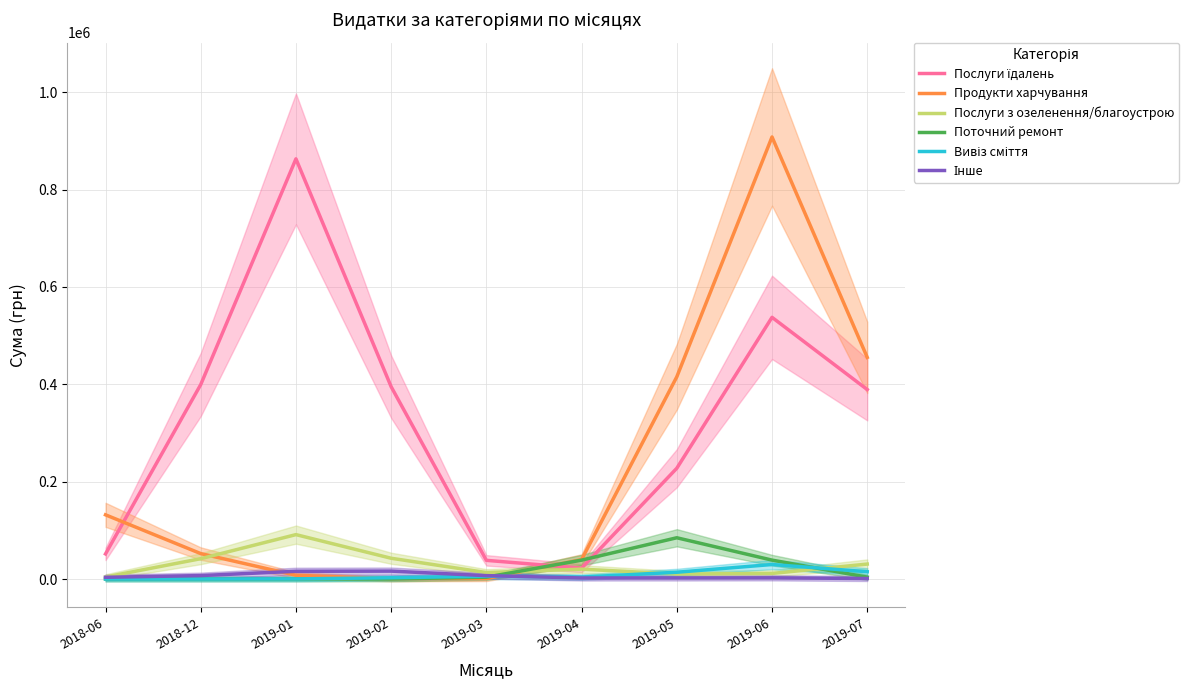

What is the difference between the maximum and minimum values in the Продукти харчування series?

907648.9